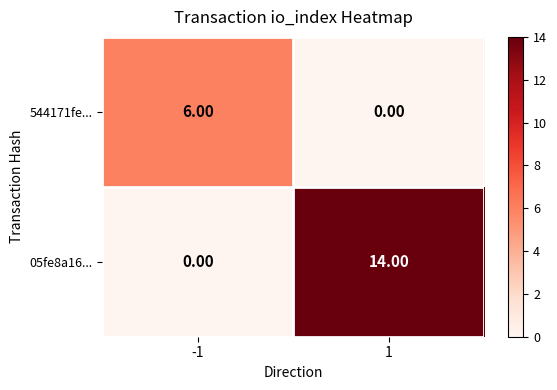

Which series has the largest total across all categories?

05fe8a16...